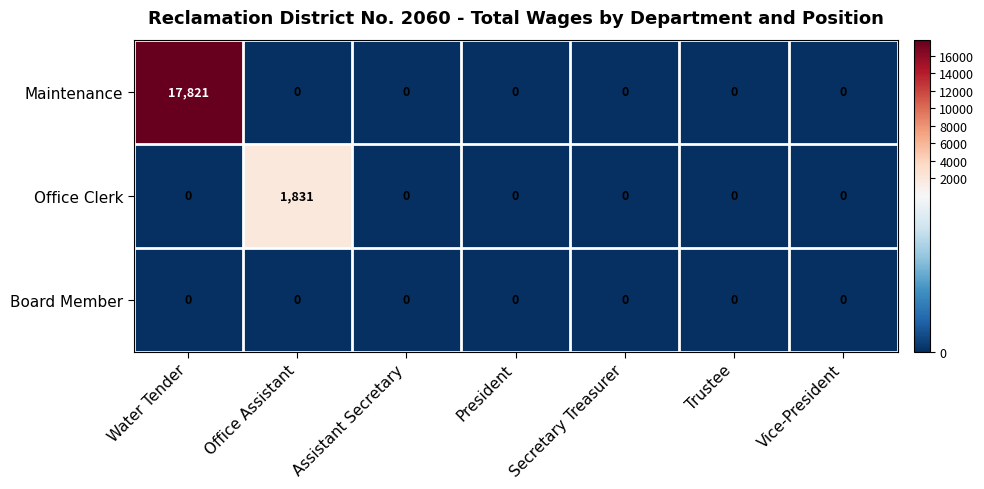

List the series in order of their peak value, lowest first.

Board Member, Office Clerk, Maintenance